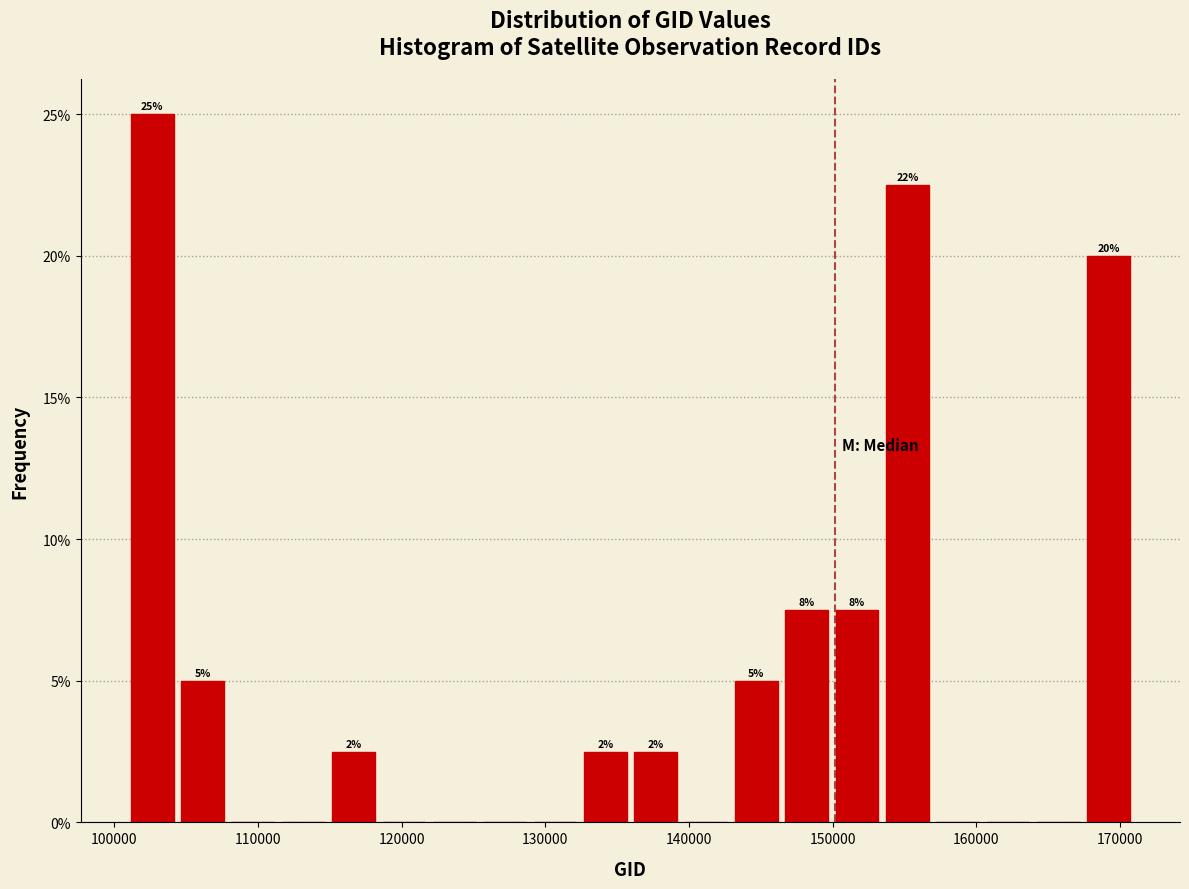

Read against the x-axis, roughly where is the centre of the tallest bar?

103000